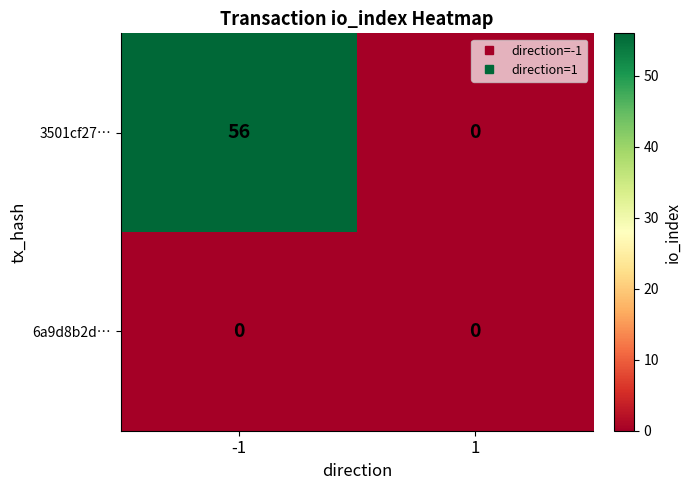

Between -1 and 1, which series saw the biggest shift?

3501cf27…